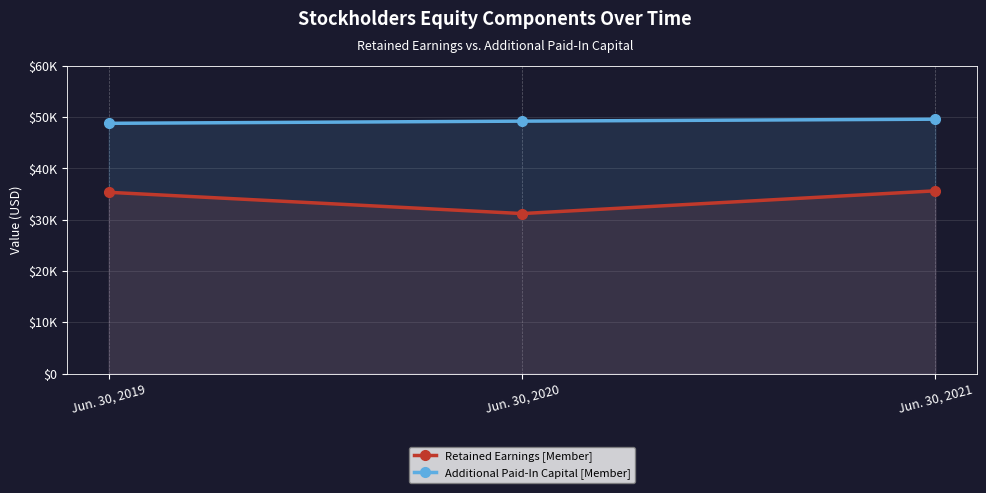

What is the difference between the Retained Earnings [Member] values at Jun. 30, 2021 and Jun. 30, 2019?

289